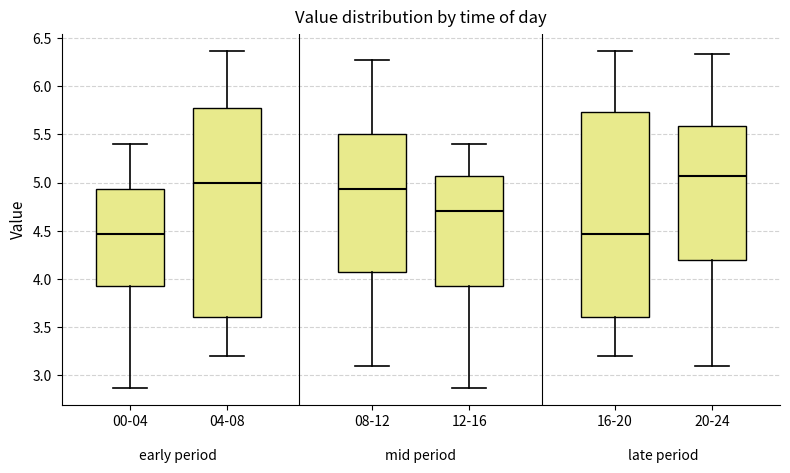

Reading left to right, transcribe this box plot: for each box, give where its median line is, the range the box spans, and where its two whiskers end, as read against the y-axis. The values are not printed on the chart, so give them approximately, as read against the axis.

00-04: median 4.45, box 3.95 to 4.95, whiskers 2.85 to 5.40
04-08: median 5.00, box 3.60 to 5.75, whiskers 3.20 to 6.35
08-12: median 4.95, box 4.05 to 5.50, whiskers 3.10 to 6.25
12-16: median 4.70, box 3.95 to 5.05, whiskers 2.85 to 5.40
16-20: median 4.45, box 3.60 to 5.75, whiskers 3.20 to 6.35
20-24: median 5.05, box 4.20 to 5.60, whiskers 3.10 to 6.35